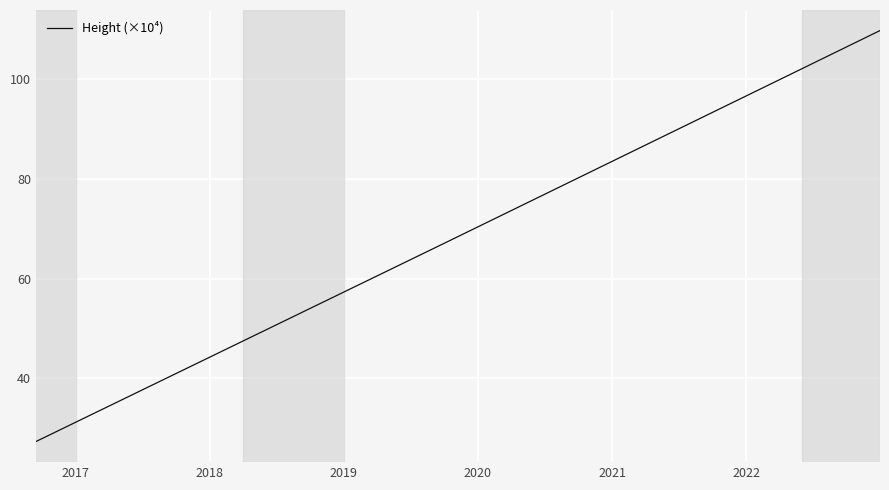

Reading right to left, transcribe all the data shown in this chart.

109.7	100.6	67.2	51.6	51.0	48.6	36.0	27.4	27.4